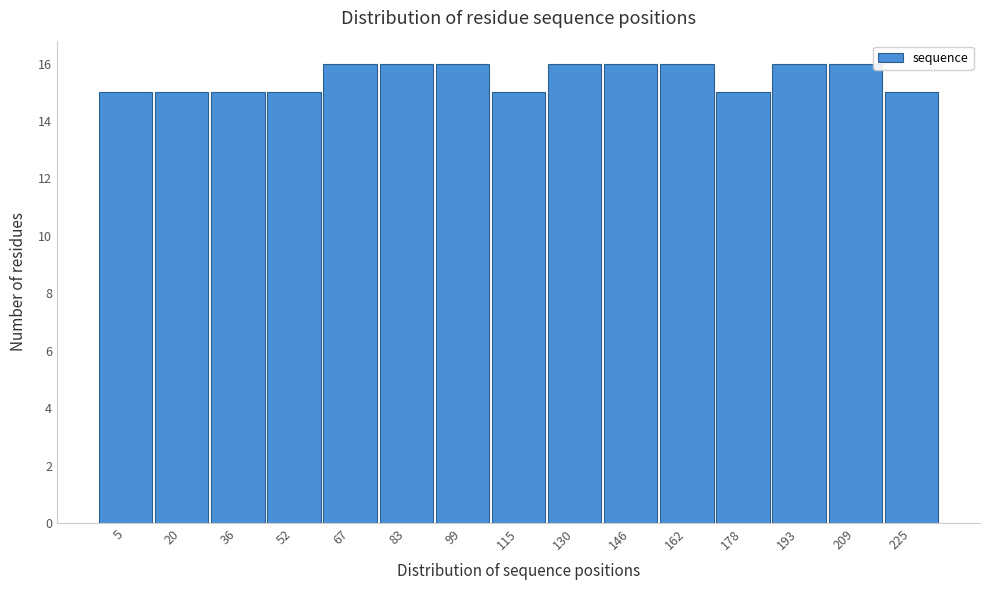

Reading left to right, extract all data points from this chart.

15	15	15	15	16	16	16	15	16	16	16	15	16	16	15